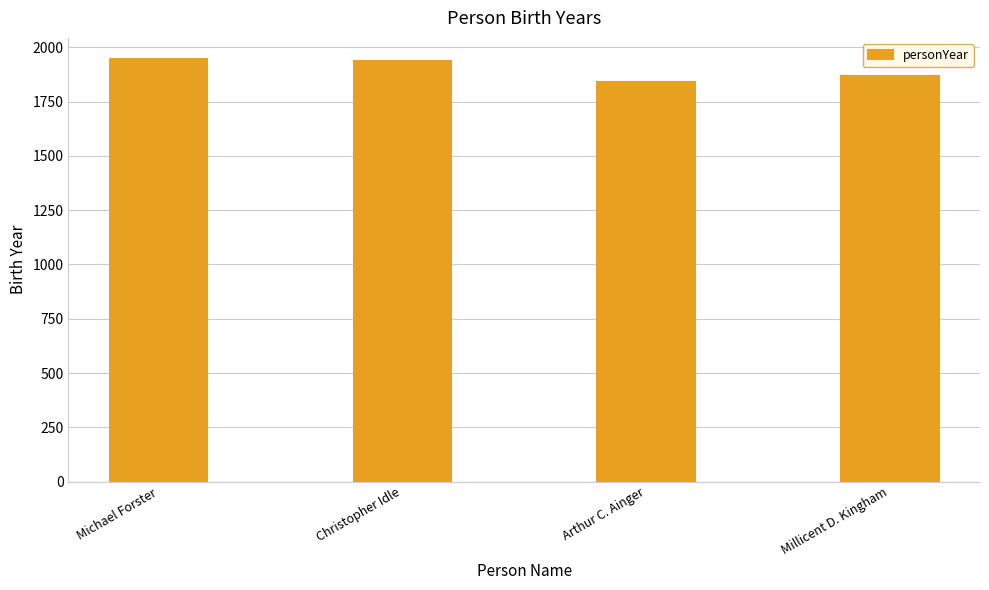

What is the greatest value displayed?

1946